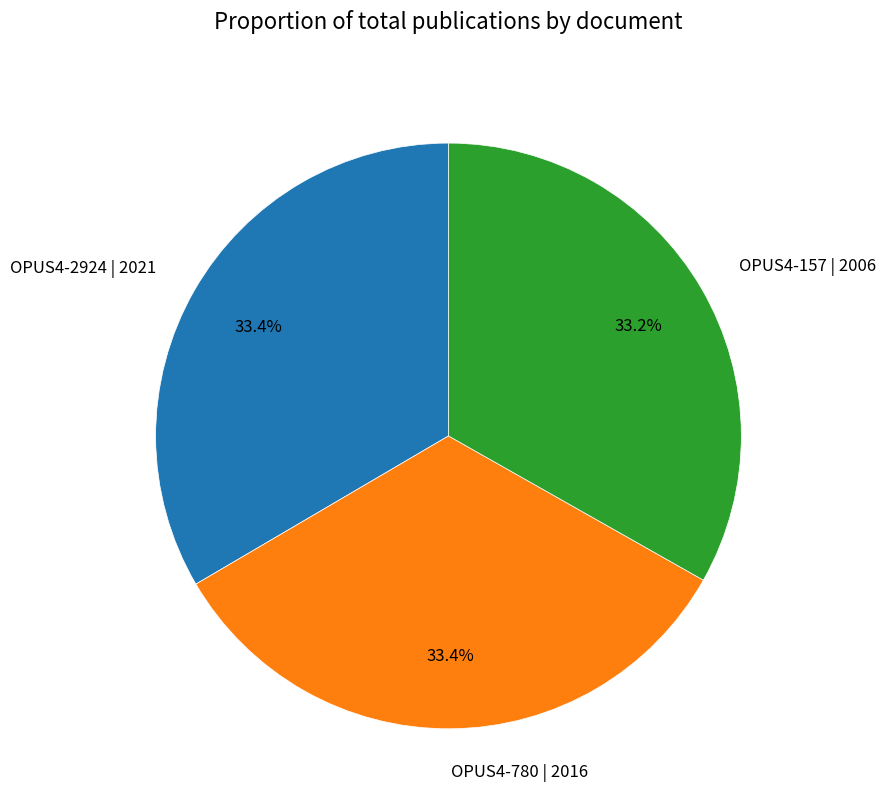

Is there any slice that represents more than half of the pie?

No